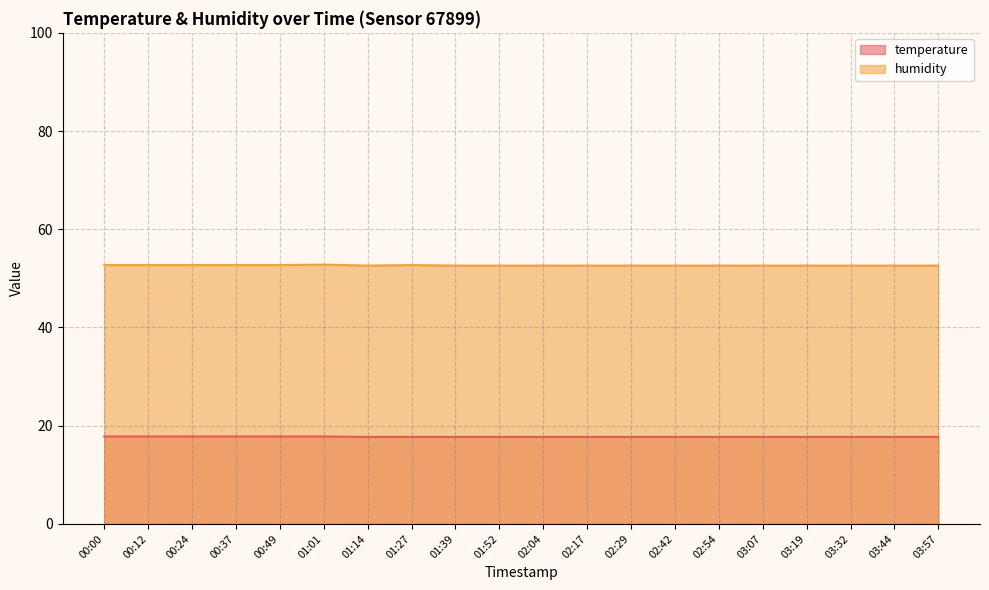

Rank the series at 00:12 from highest to lowest value.

humidity, temperature